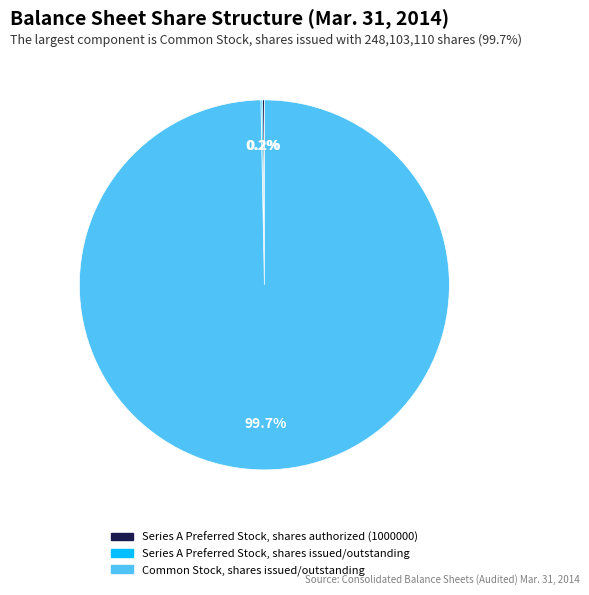

Which slice represents more than half of the pie?

Common Stock, shares issued/outstanding